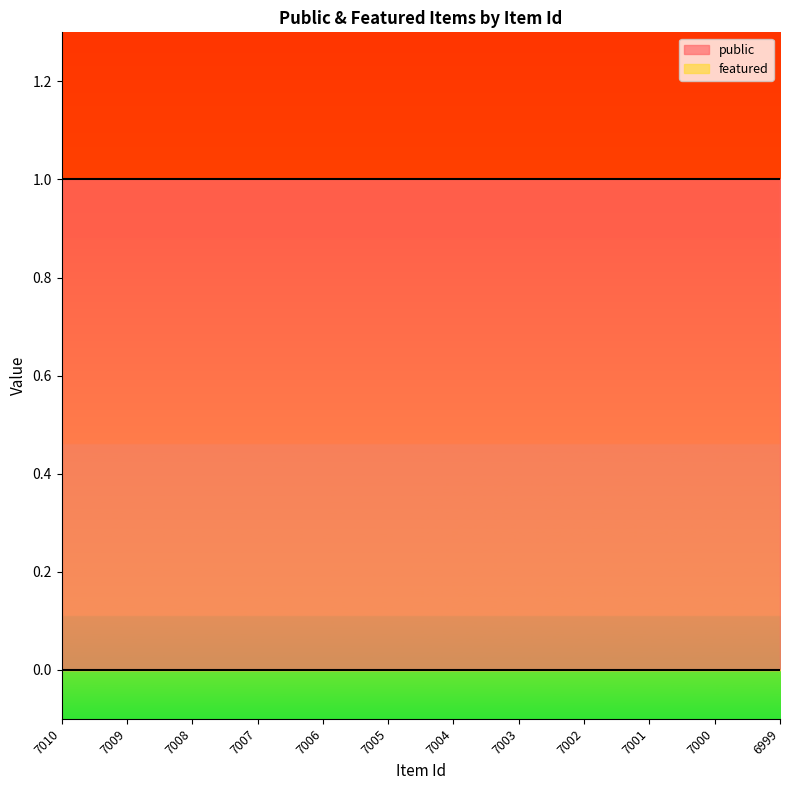

Which series changed the most between 7008 and 7002?

public